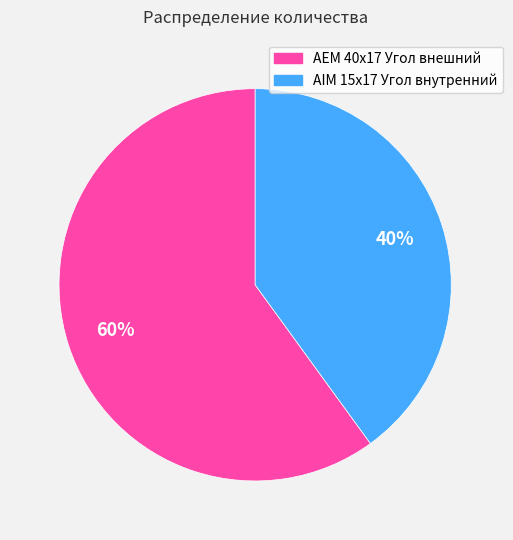

To the nearest percent, what is the difference between the AEM 40x17 Угол внешний and AIM 15x17 Угол внутренний slice percentages?

20%